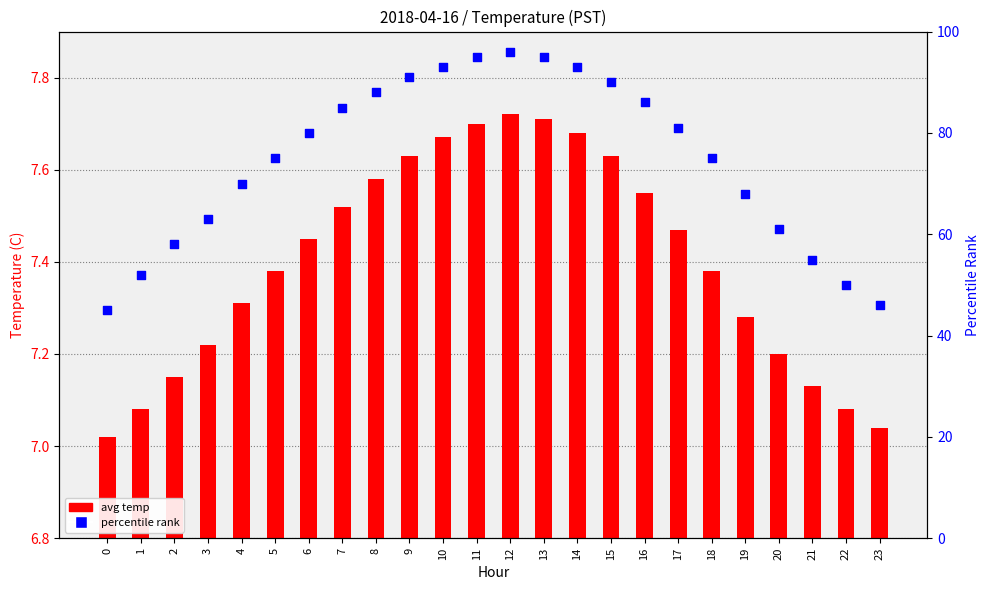

Which series has the largest total across all categories?

percentile rank